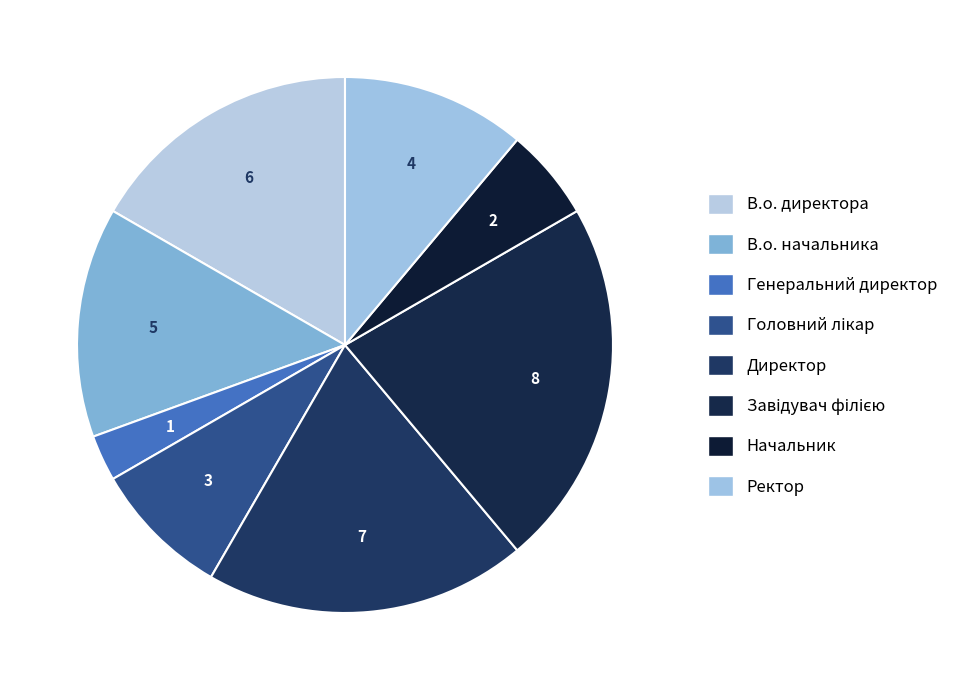

To the nearest percent, what is the combined percentage of Начальник and В.о. директора?

22%